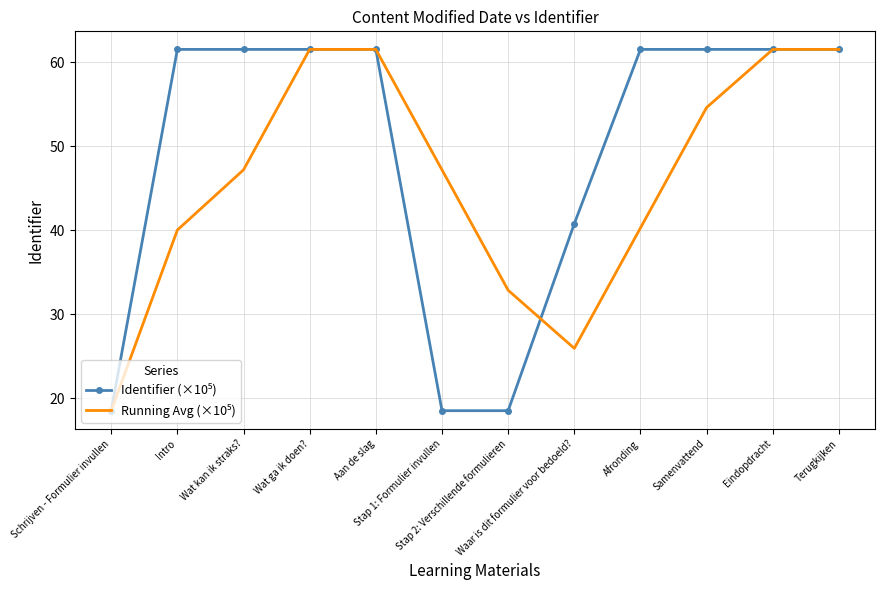

Is it true that Running Avg (×10⁵) equals 86.7 at Terugkijken?

False